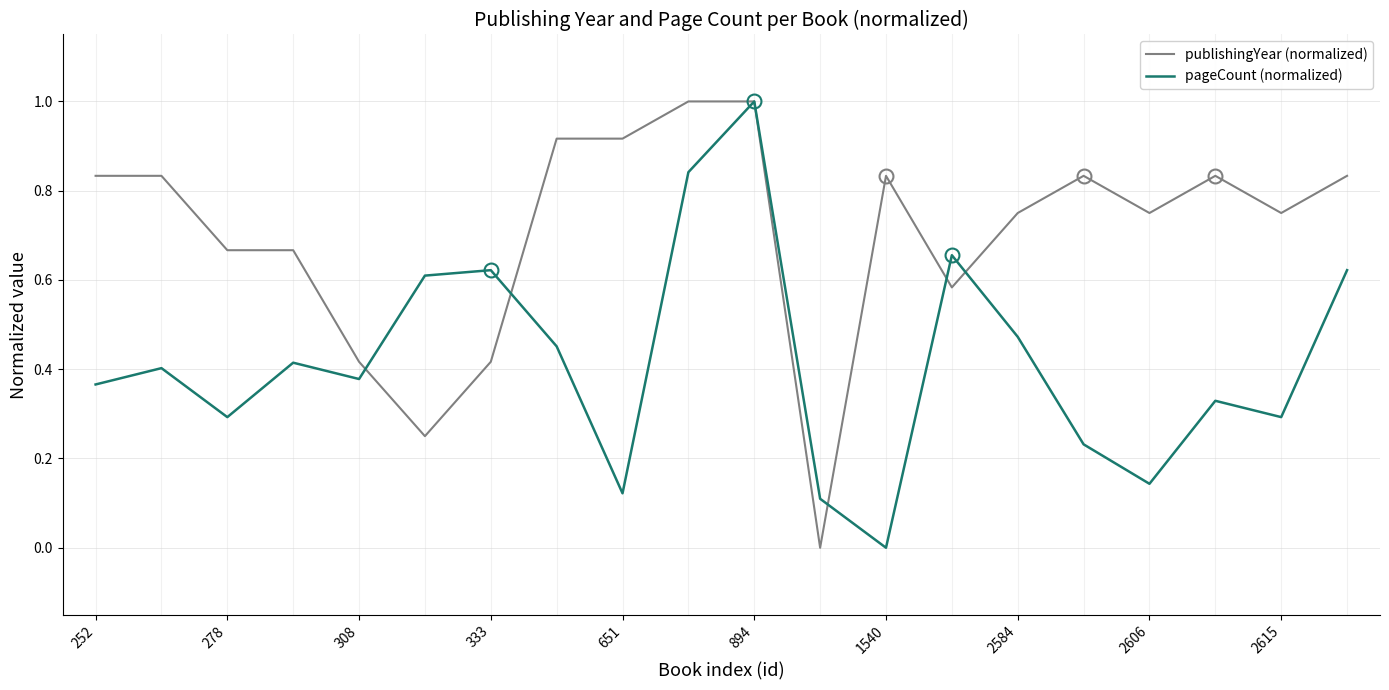

True or false: publishingYear (normalized) and pageCount (normalized) cross at least once.

True